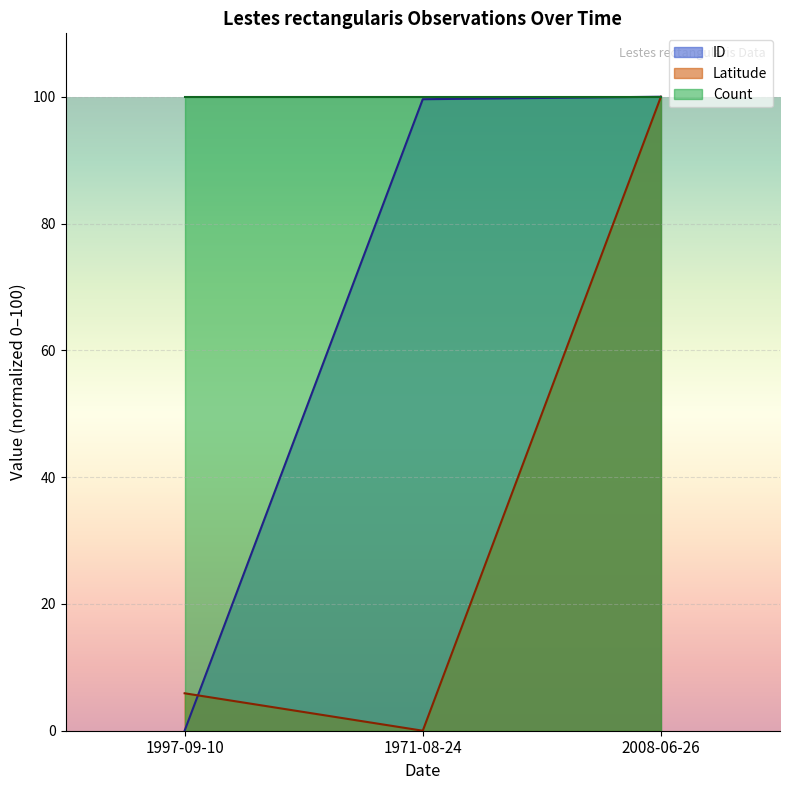

Where is ID nearest to the value 49?

1997-09-10